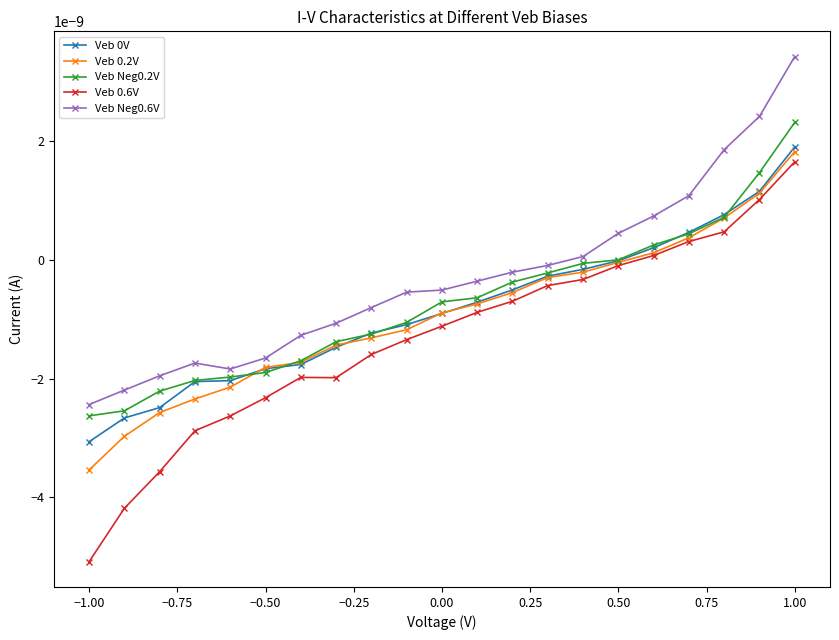

Which series has the largest total across all categories?

Veb Neg0.6V